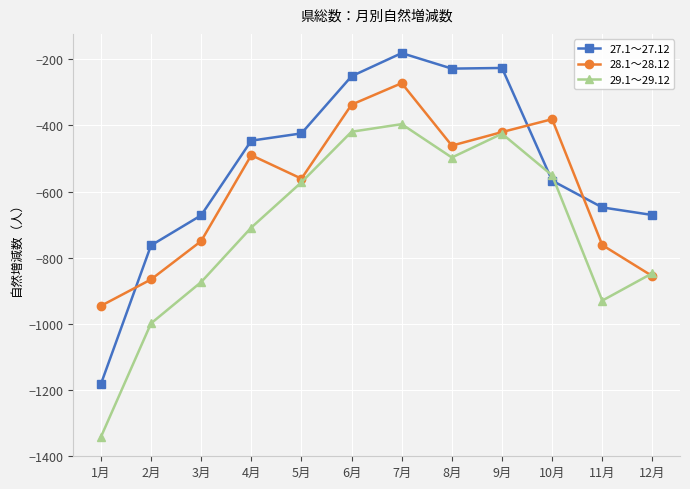

Rank the series at 5月 from lowest to highest value.

29.1～29.12, 28.1～28.12, 27.1～27.12